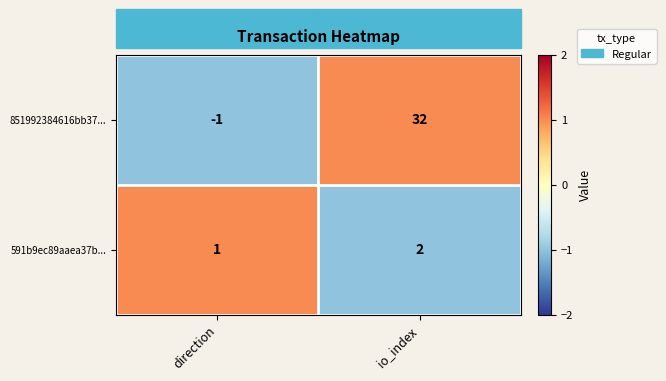

Rank the series by their average value, from lowest to highest.

591b9ec89aaea37b..., 851992384616bb37...